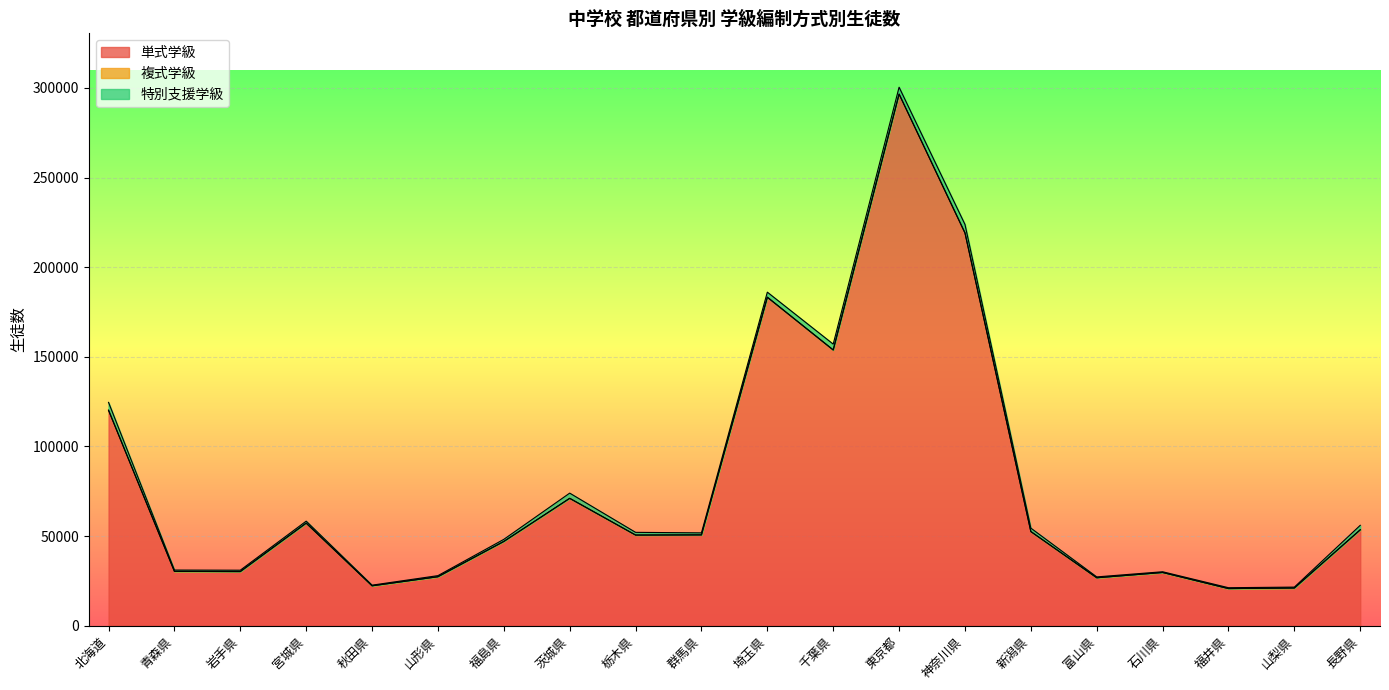

What is the spread (max minus min) of values at 宮城県?

57240